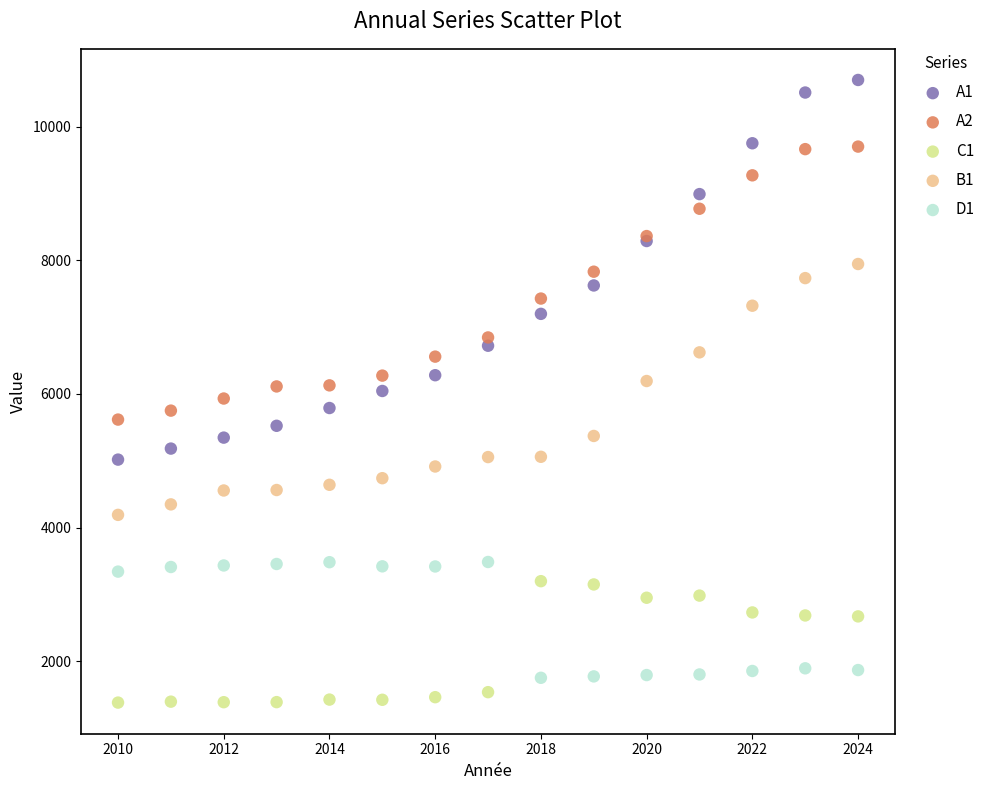

What are all the series names shown in the legend?

A1, A2, C1, B1, D1